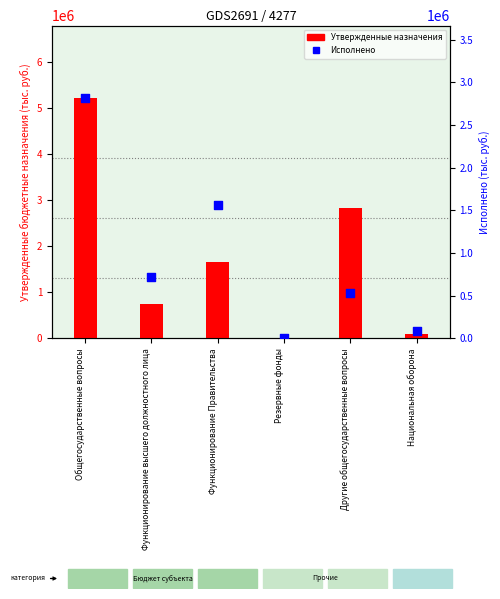

At how many categories does at least one series exceed 4062559?

1